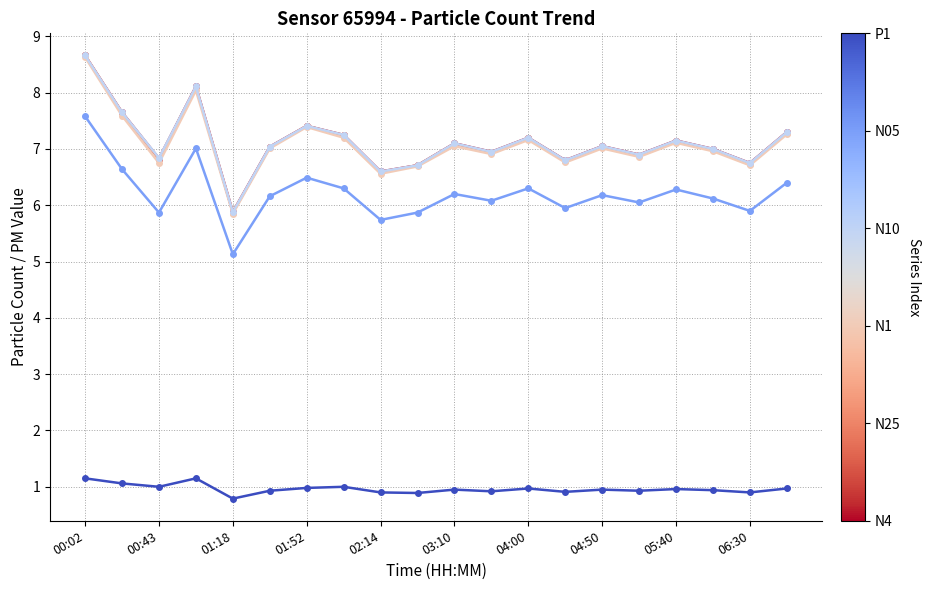

What is the smallest value displayed?

0.8